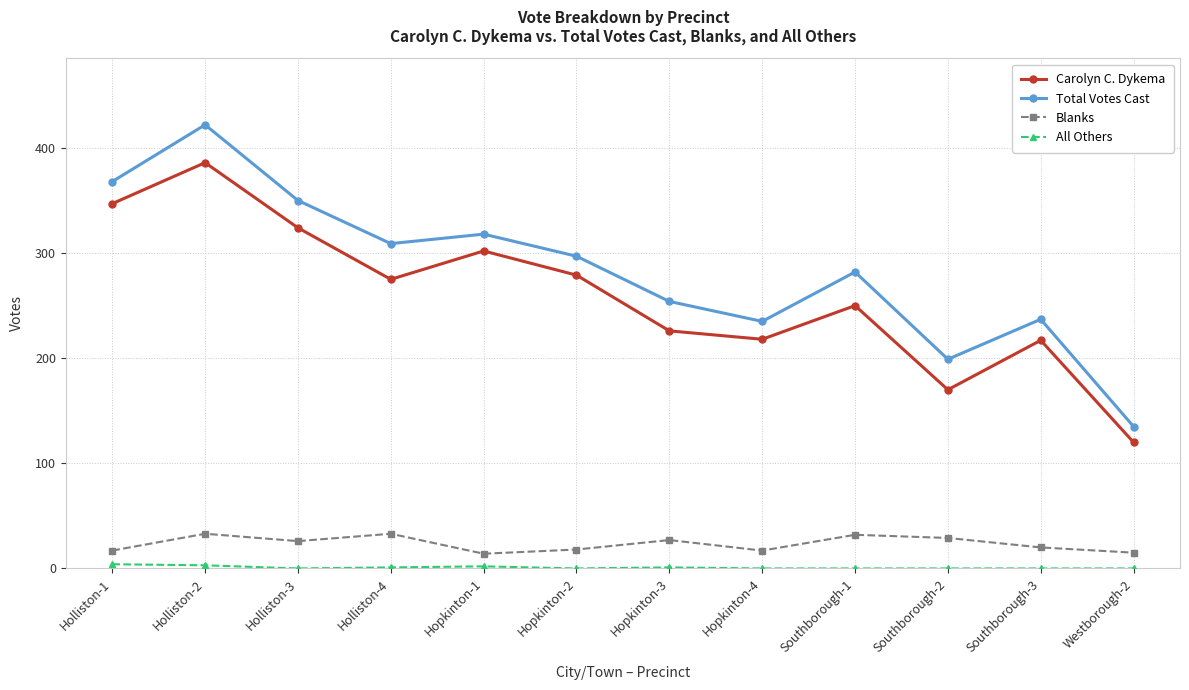

At which category is the sum across all series the highest?

Holliston-2